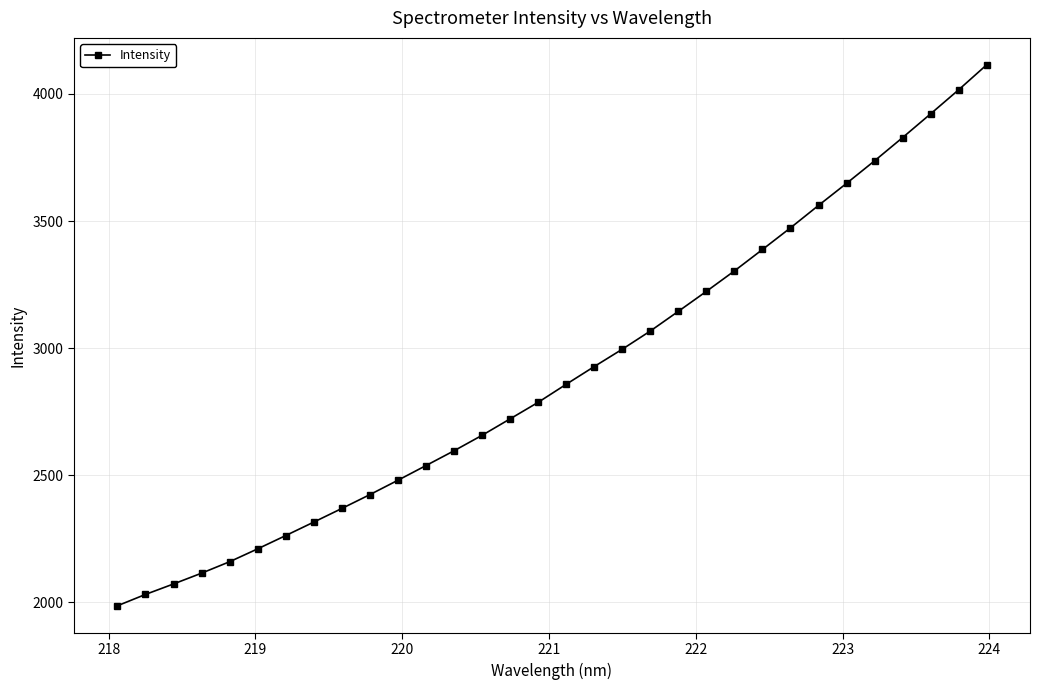

What is the value of the 18th point from the left?

2927.9